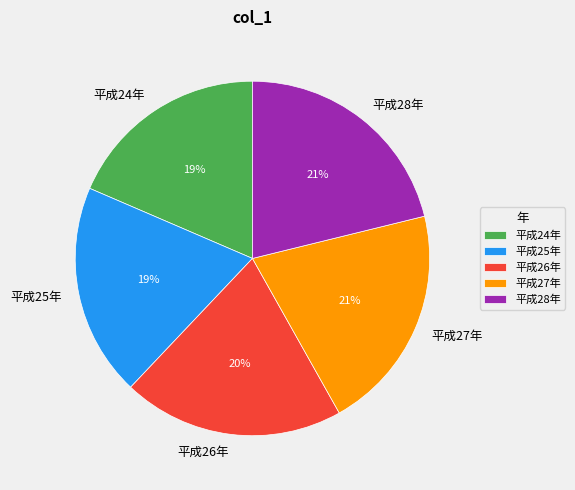

Count the number of slices in the pie.

5